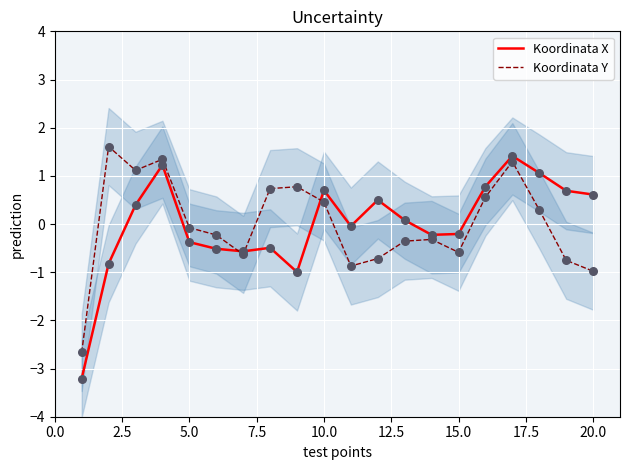

Which series reaches the maximum Y coordinate?

Koordinata Y